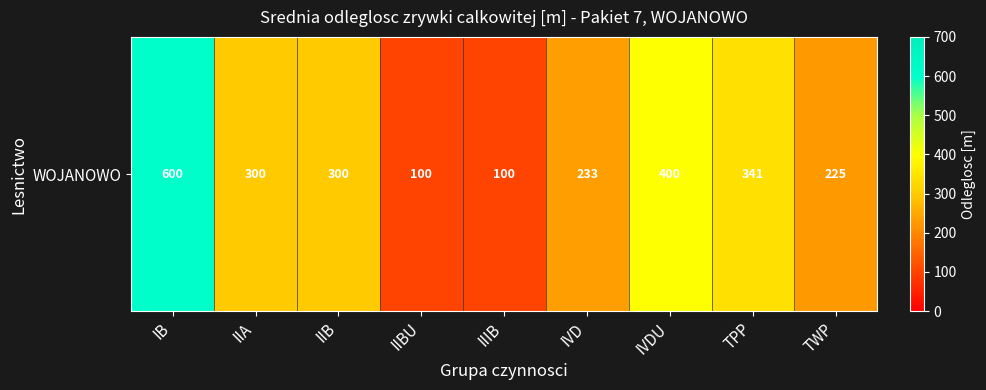

True or false: the data shows 100.0 at IIIB.

True